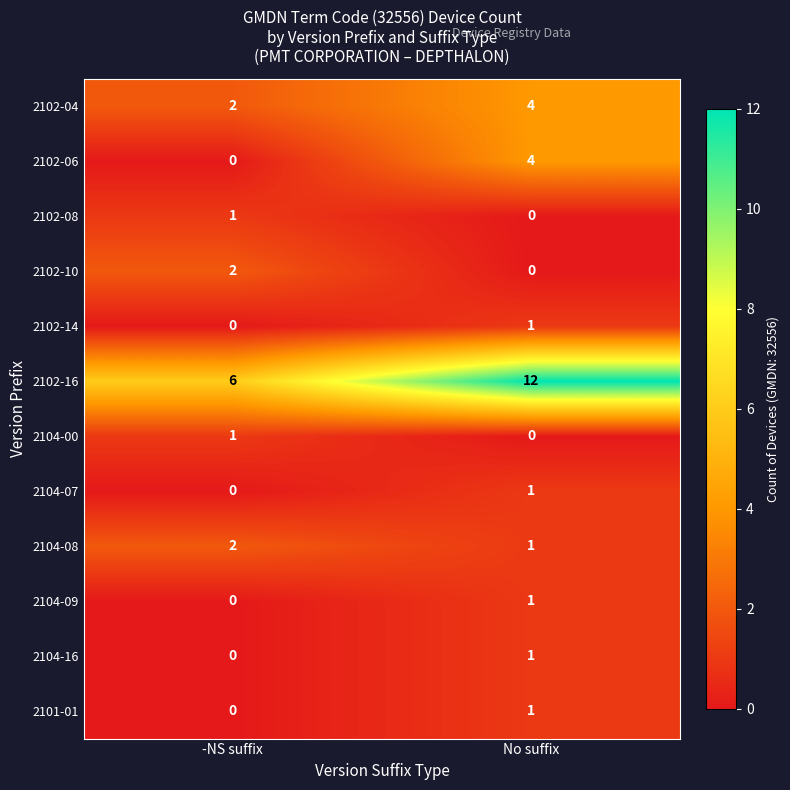

Which series has the largest total across all categories?

2102-16